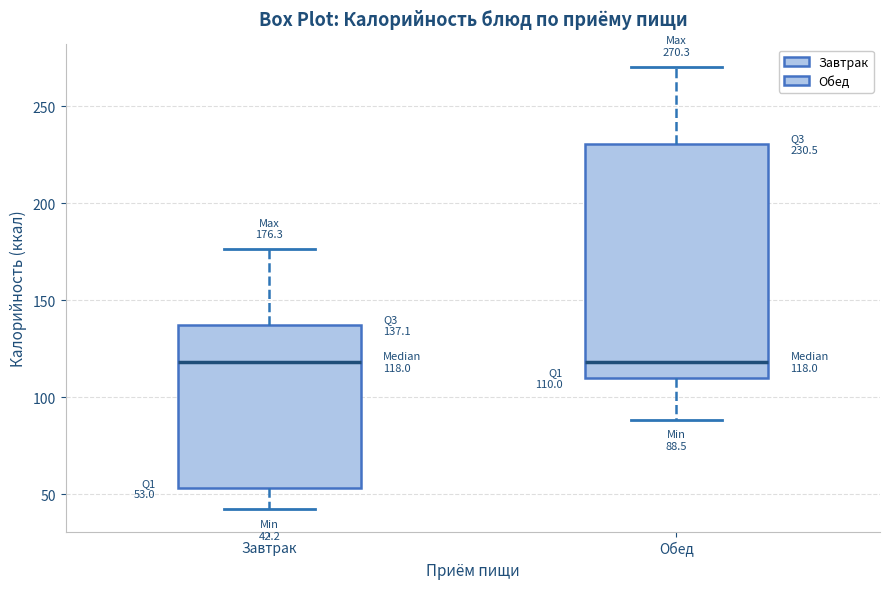

Comparing the boxes themselves (not the whiskers), which one is the tallest?

Обед